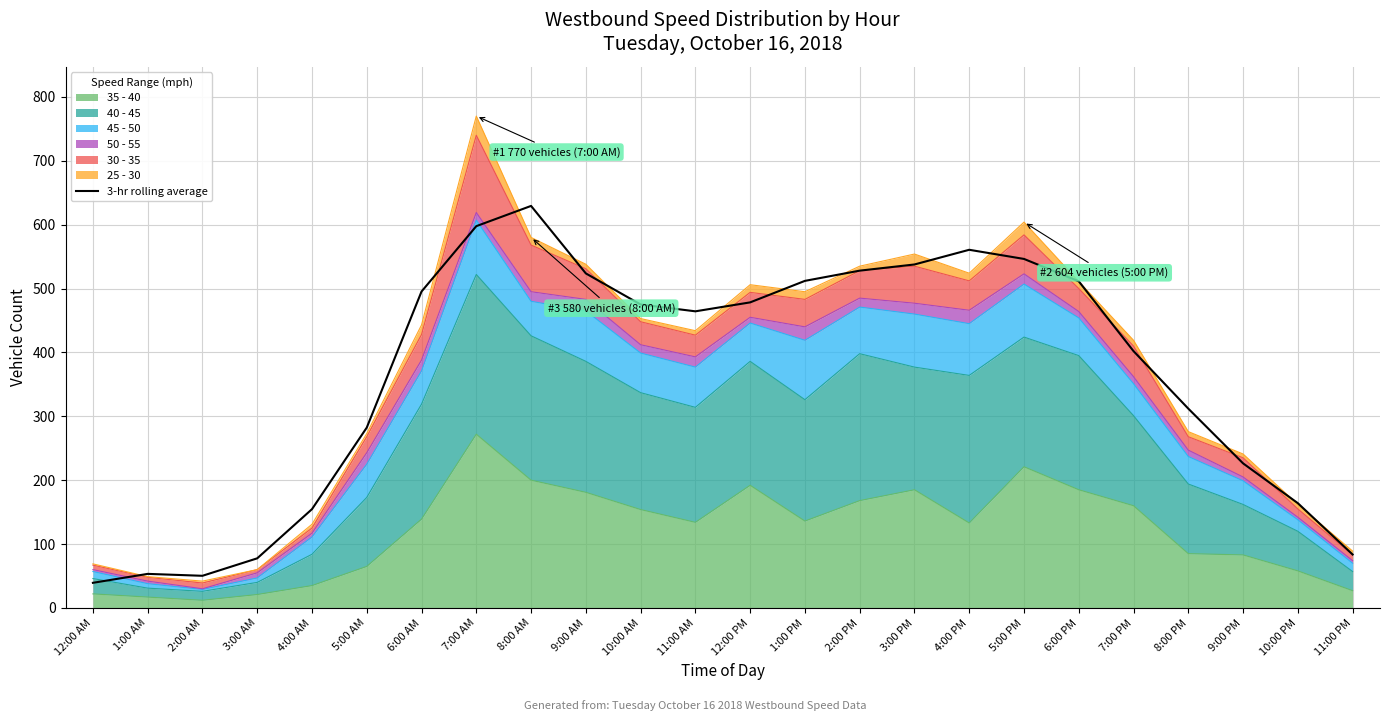

What is the ratio of the value at 10:00 PM to the value at 5:00 PM?

0.3